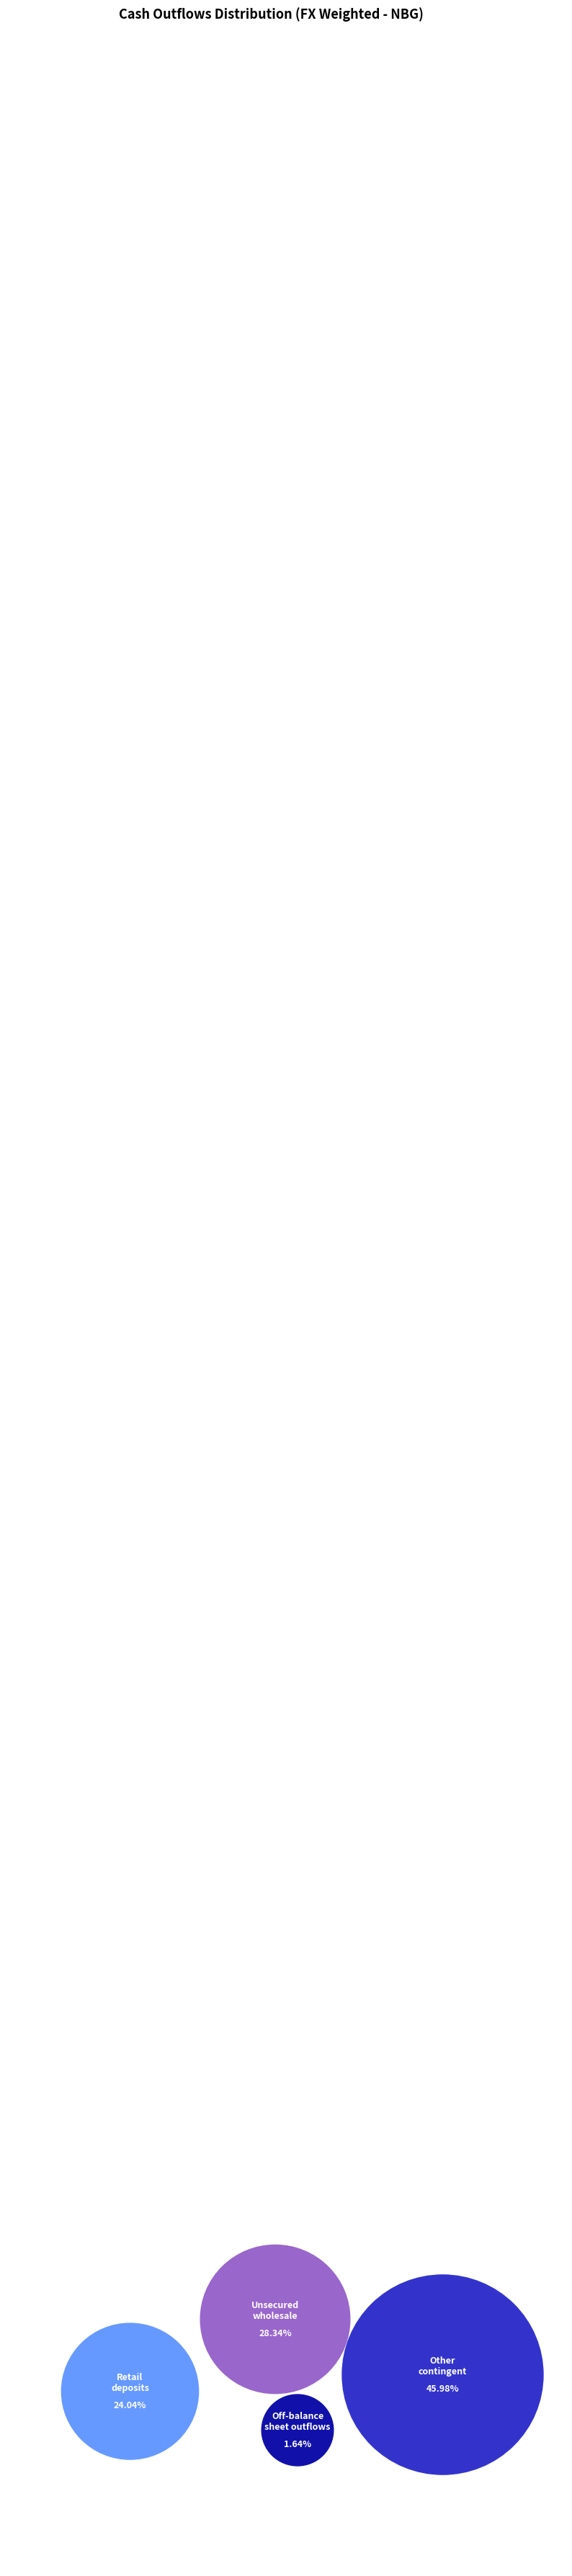

Is it true that Retail deposits is 13% of the pie?

False